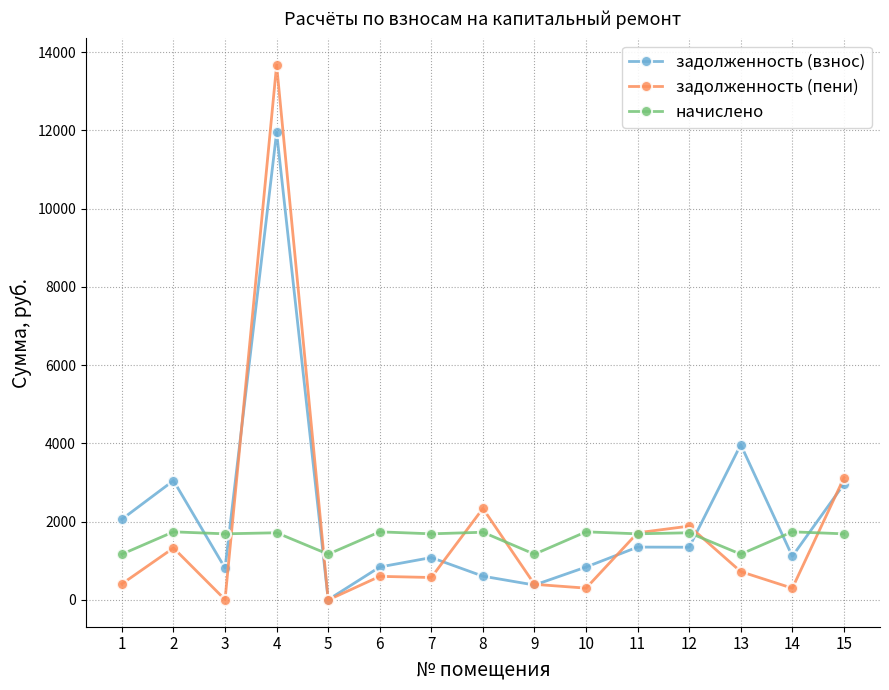

True or false: задолженность (пени) has more than 1 points higher than both neighbors.

True